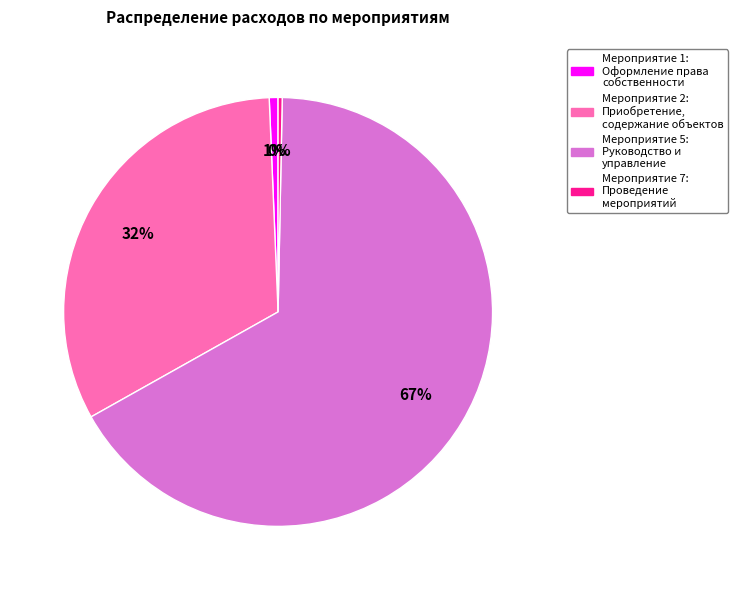

Which slice represents more than half of the pie?

Мероприятие 5: Руководство и управление